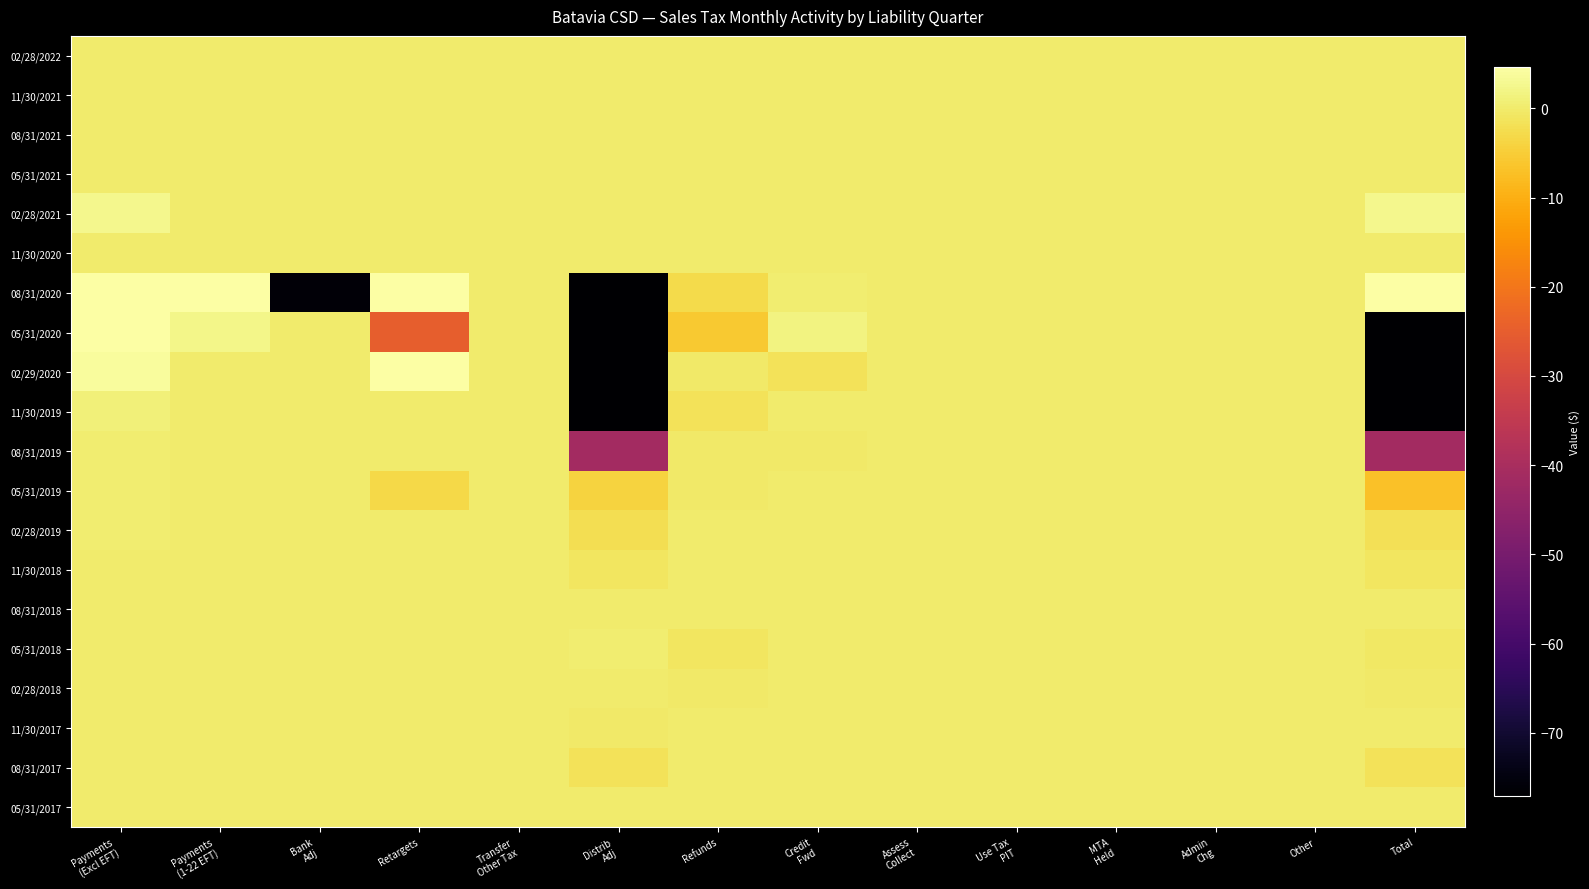

Rank the series at Distrib Adj from highest to lowest value.

05/31/2018, 02/28/2022, 11/30/2021, 08/31/2021, 05/31/2021, 11/30/2020, 05/31/2017, 02/28/2021, 08/31/2018, 02/28/2018, 11/30/2017, 11/30/2018, 08/31/2017, 02/28/2019, 05/31/2019, 08/31/2019, 11/30/2019, 02/29/2020, 05/31/2020, 08/31/2020